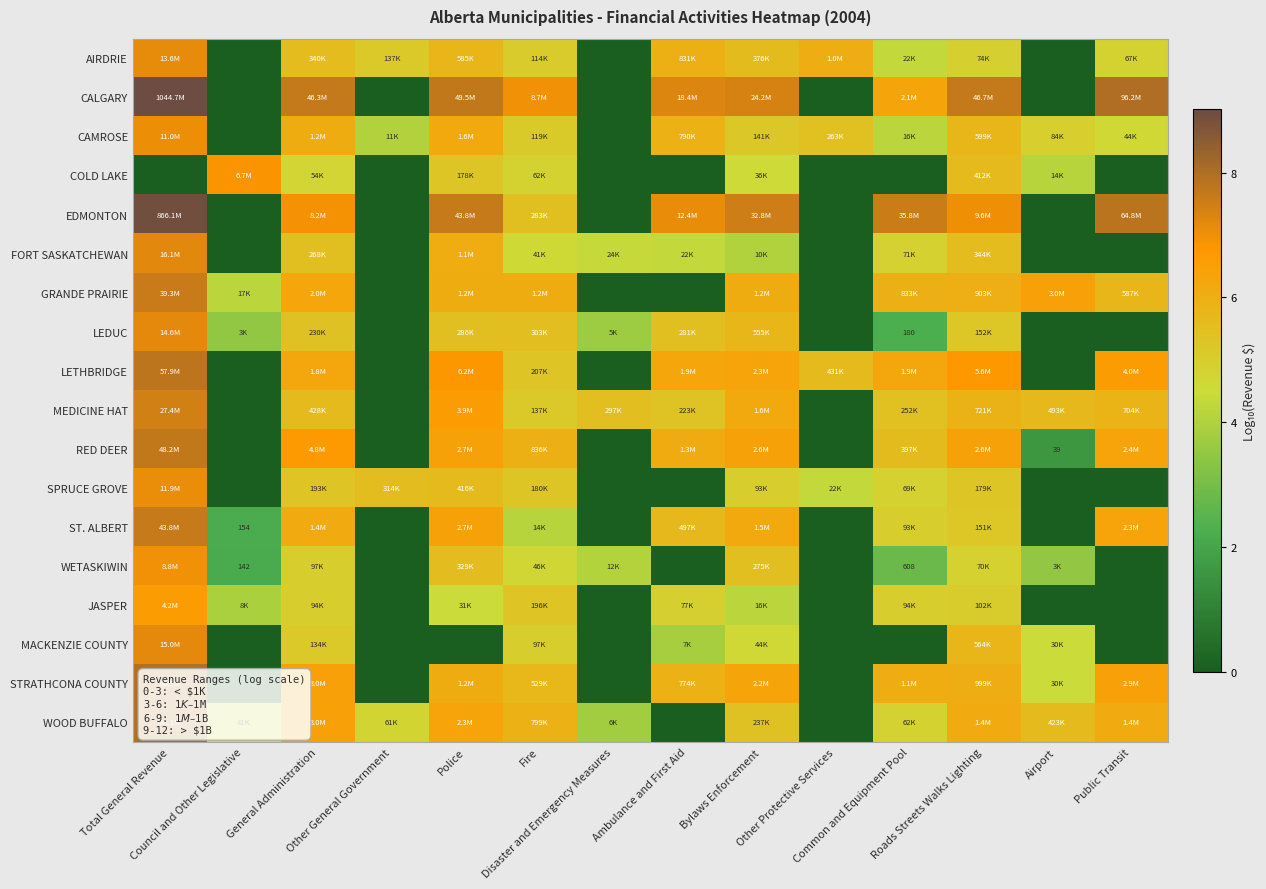

Is the value of CALGARY at Other Protective Services greater than the value of CAMROSE at Bylaws Enforcement?

No